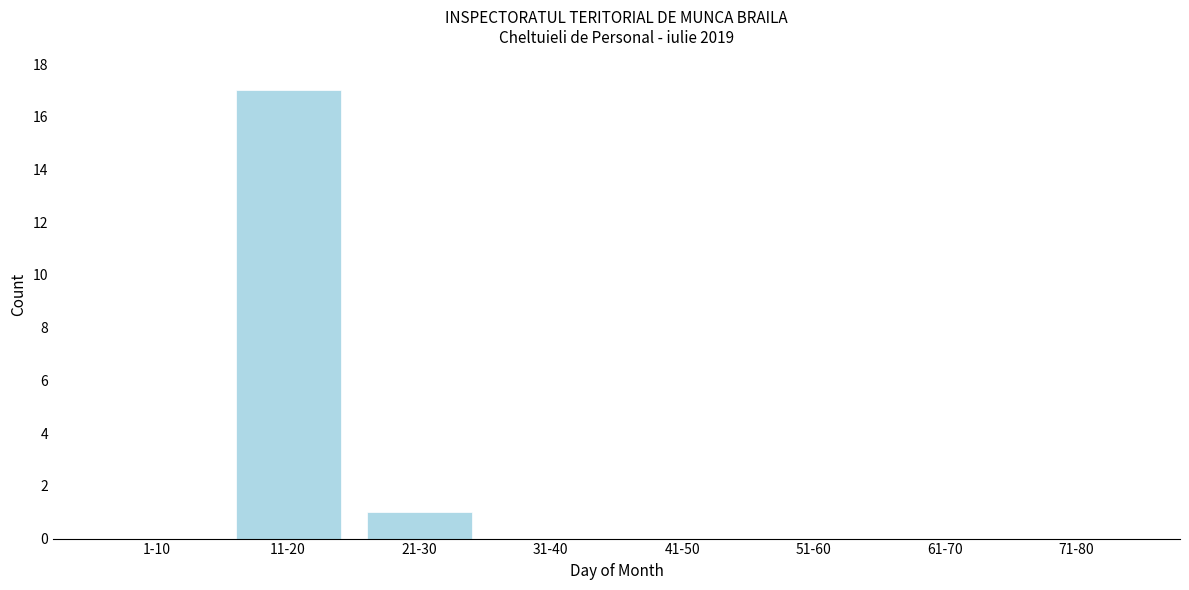

Reading right to left, what are all the values shown in this chart?

71-80=0	61-70=0	51-60=0	41-50=0	31-40=0	21-30=1	11-20=17	1-10=0